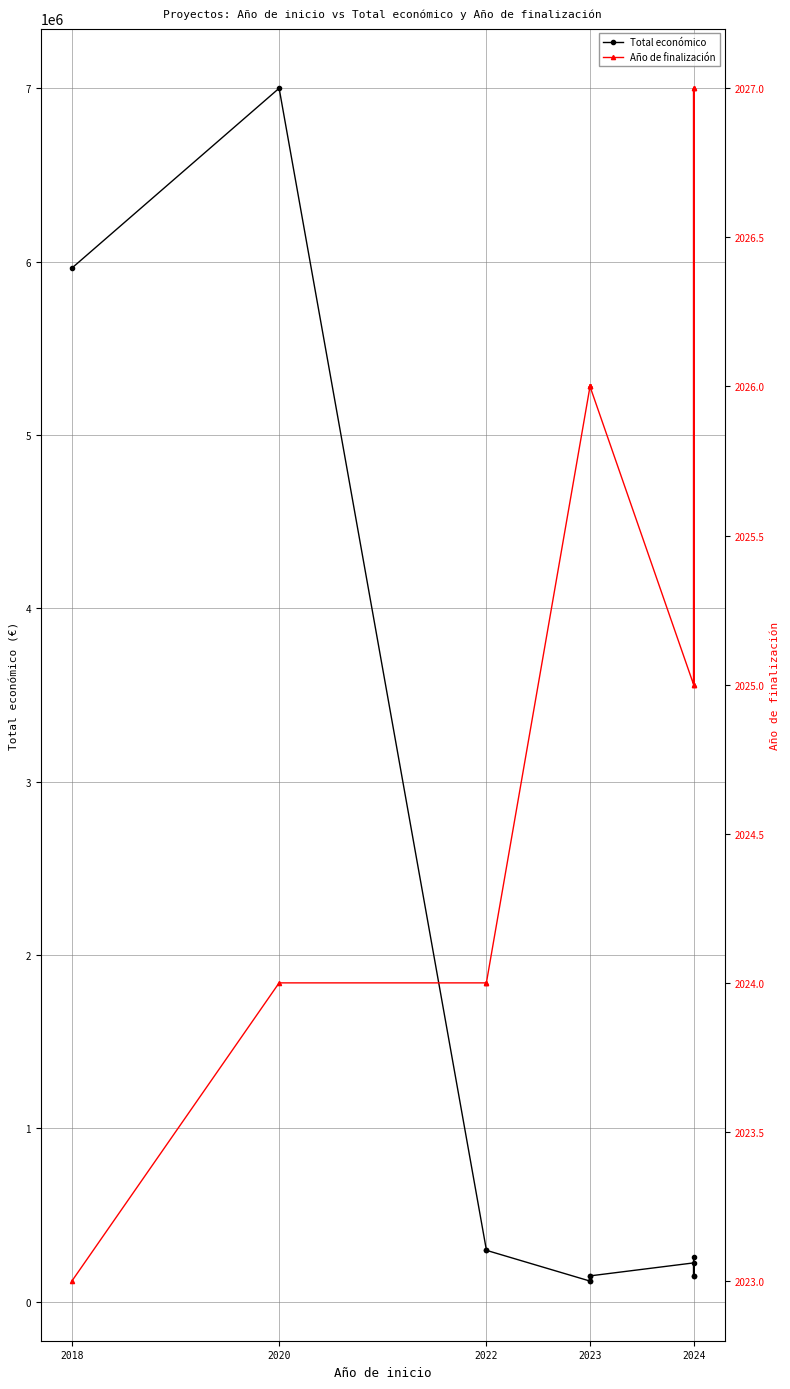

True or false: Total económico and Año de finalización intersect in this chart.

False